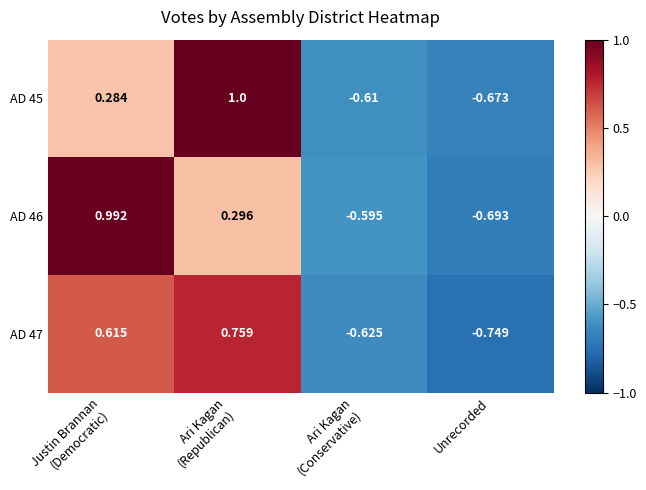

Which label corresponds to the smallest value in the chart?

Unrecorded